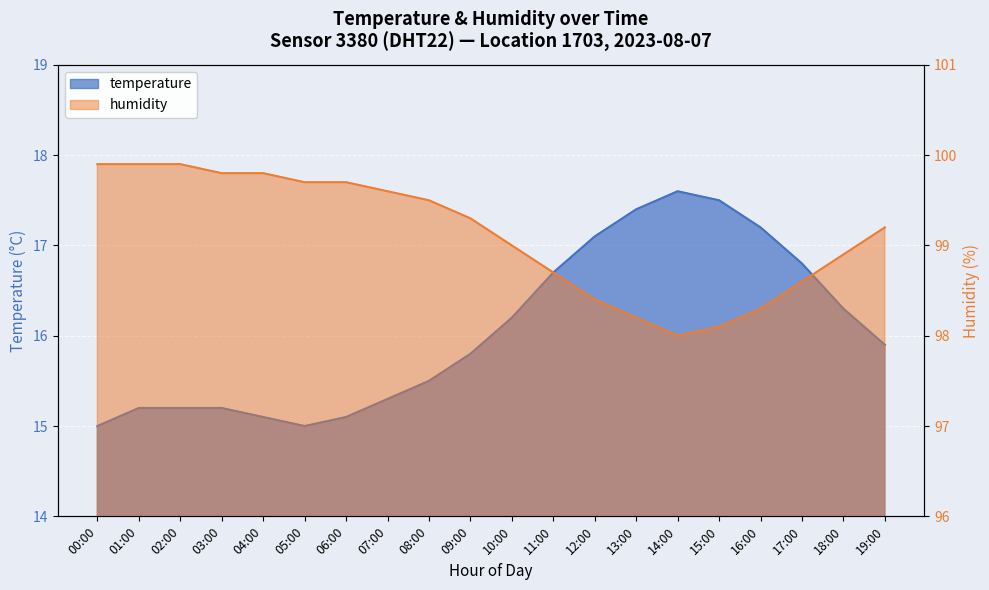

True or false: humidity has a value of 31.1 at 15:00.

False